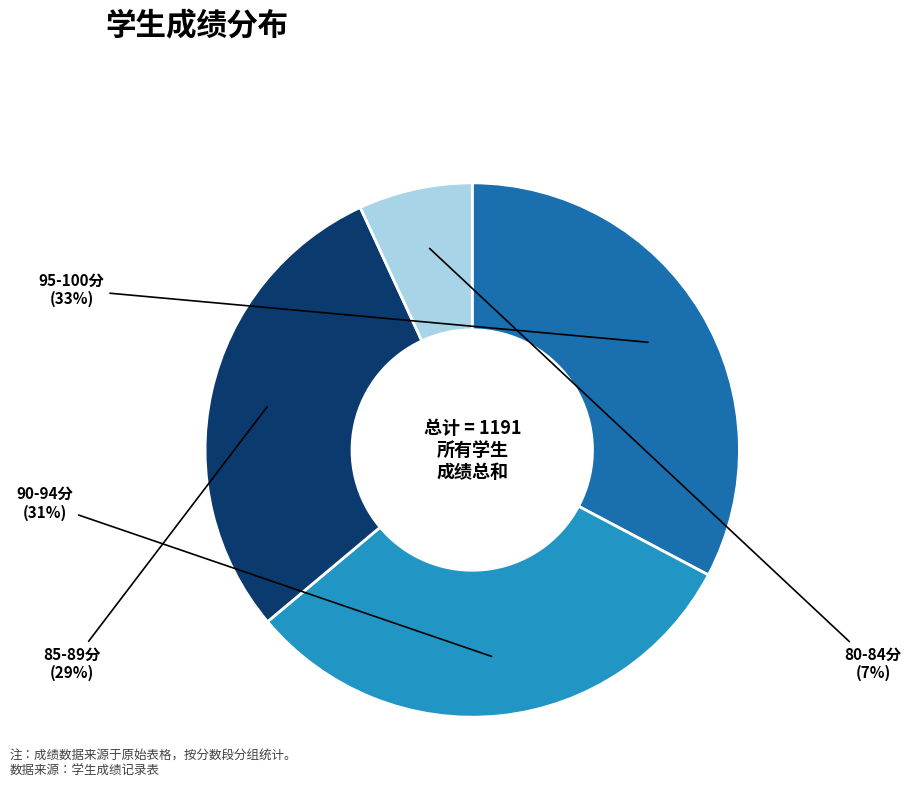

Which slice is the largest?

95-100分